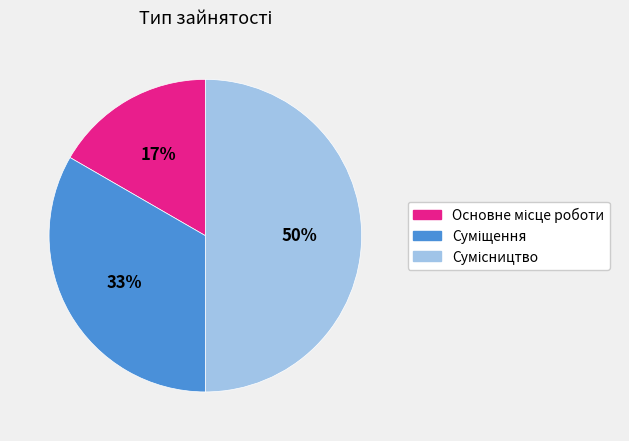

To the nearest percent, what is the difference between the largest and smallest slice percentages?

33%